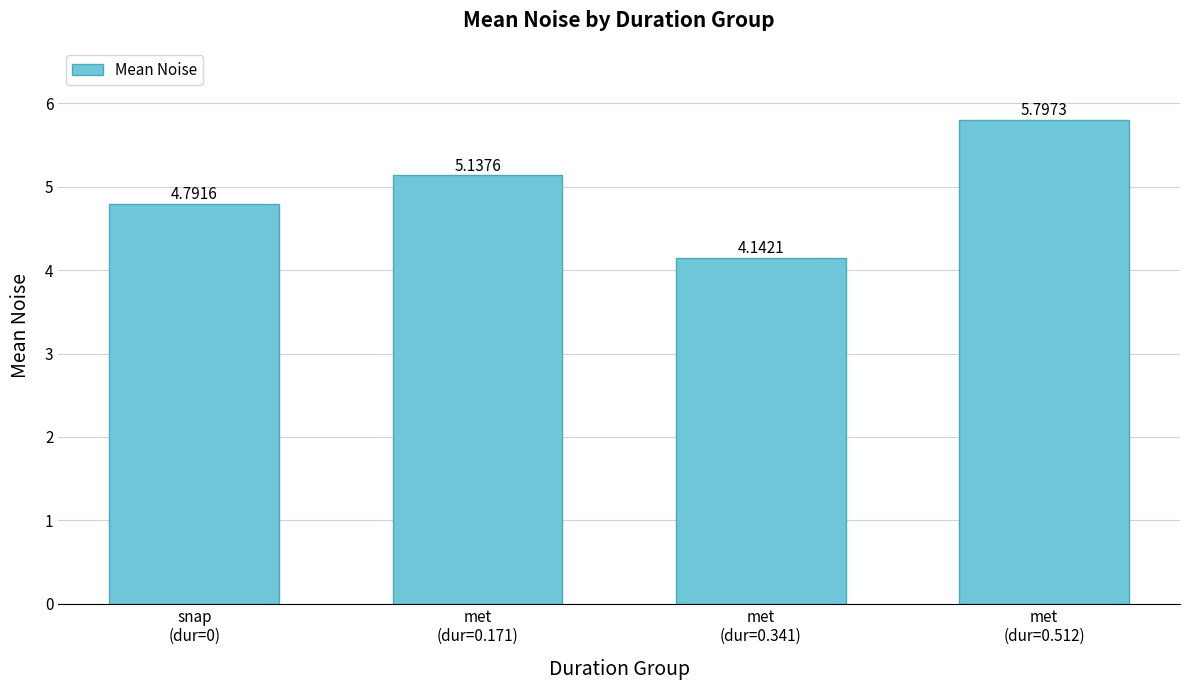

Count the number of data series in this chart.

1